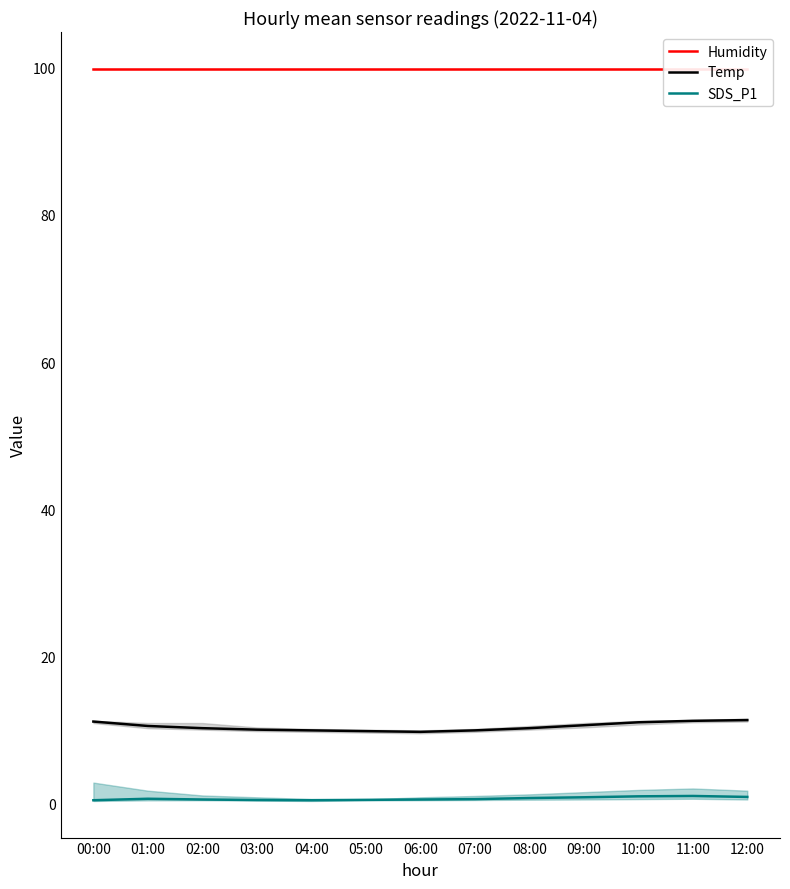

What is the minimum value for SDS_P1?

0.4